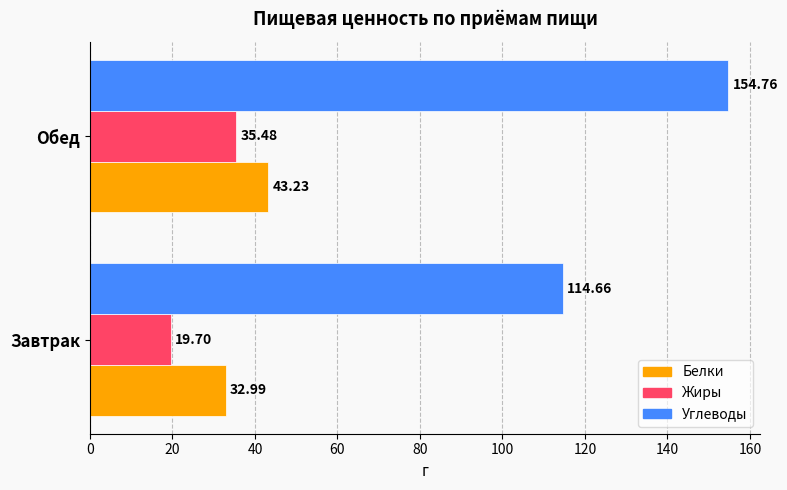

Rank the series at Завтрак from highest to lowest value.

Углеводы, Белки, Жиры